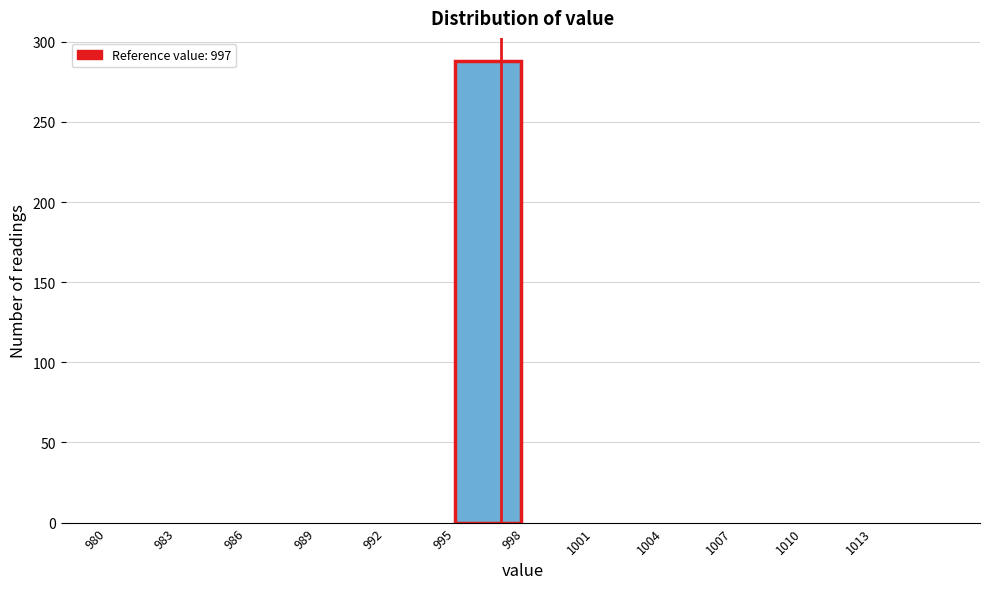

How tall is the bar that spans 995 to 998 on the x-axis? The values are not printed on the chart, so give them approximately, as read against the axis.

290